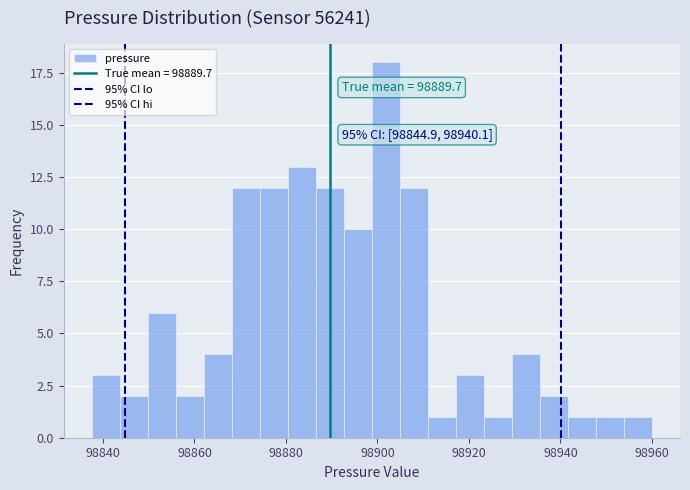

Read against the x-axis, roughly where is the centre of the tallest bar?

98902